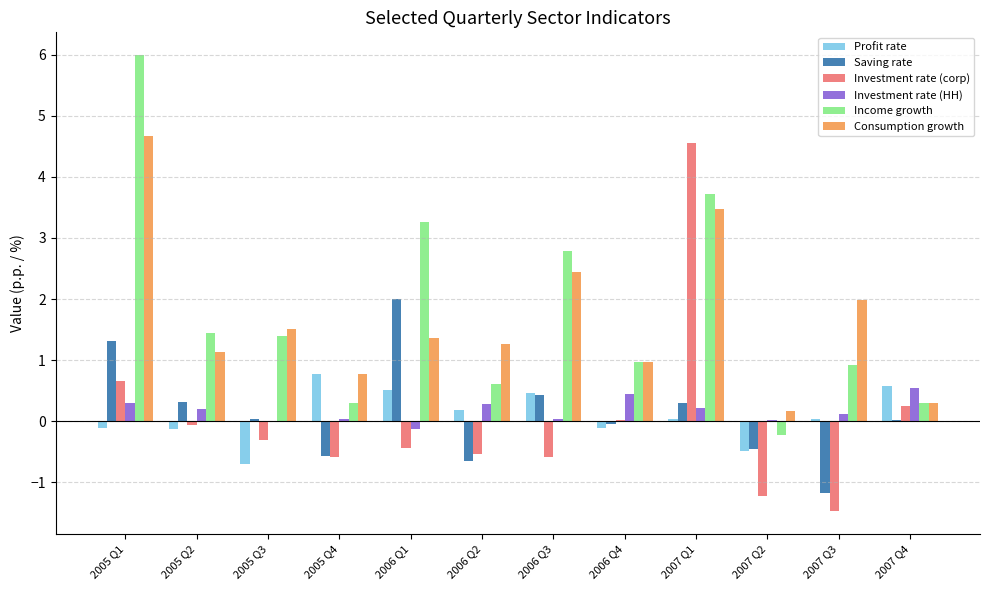

Count the number of categories in the chart.

12